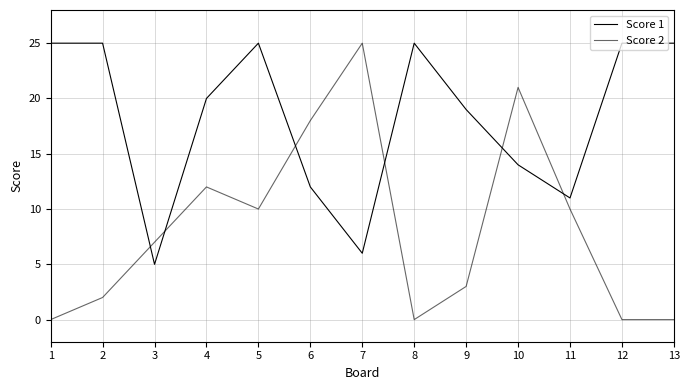

At which label does Score 2 reach its minimum?

1